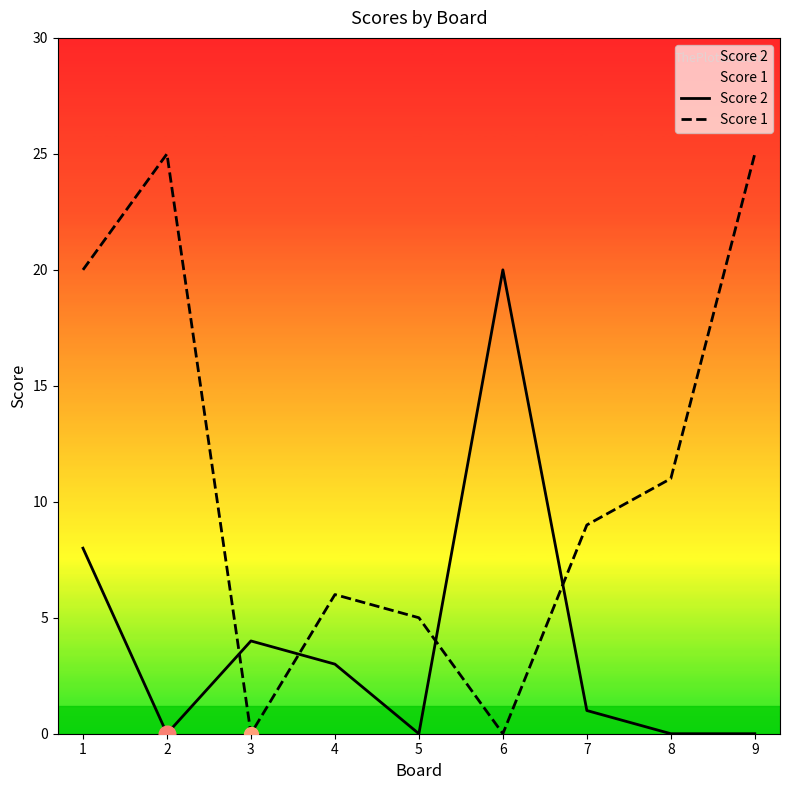

At which label is Score 1 closest to 12?

8